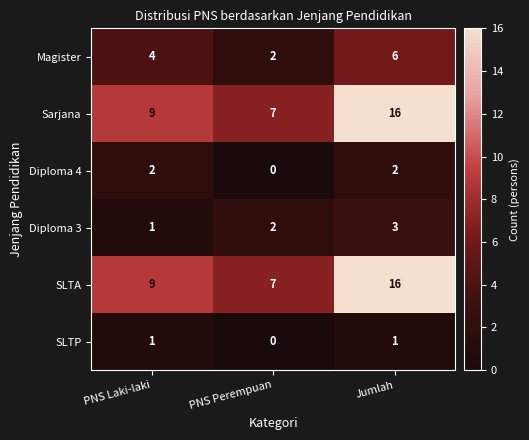

At which label does SLTP reach its minimum?

PNS Perempuan